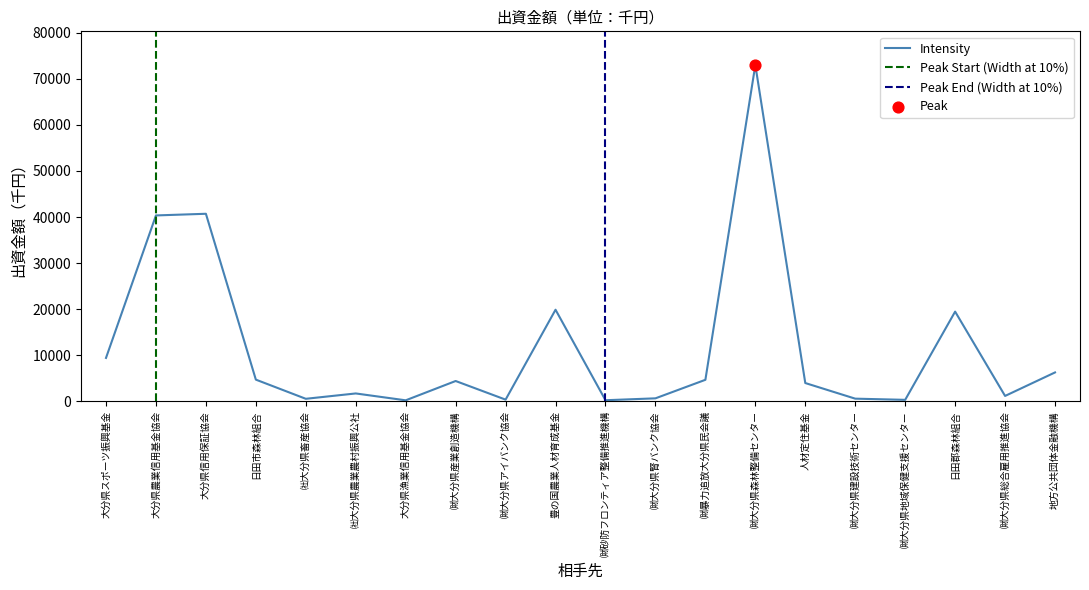

Between 人材定住基金 and ㈶大分県地域保健支援センター, which is larger?

人材定住基金